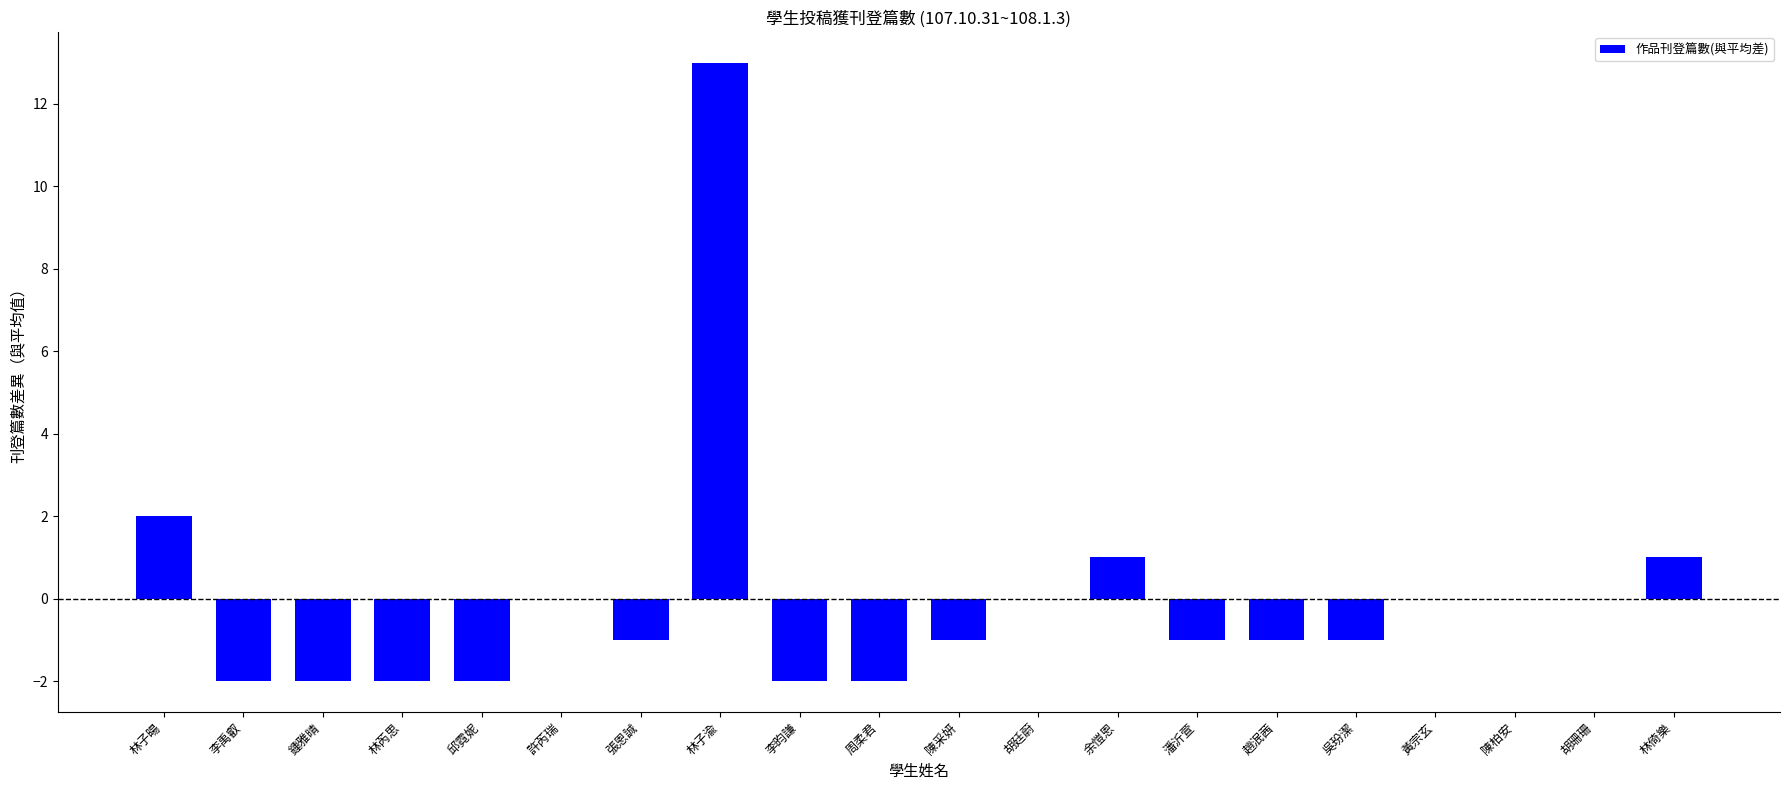

What is the greatest value displayed?

13